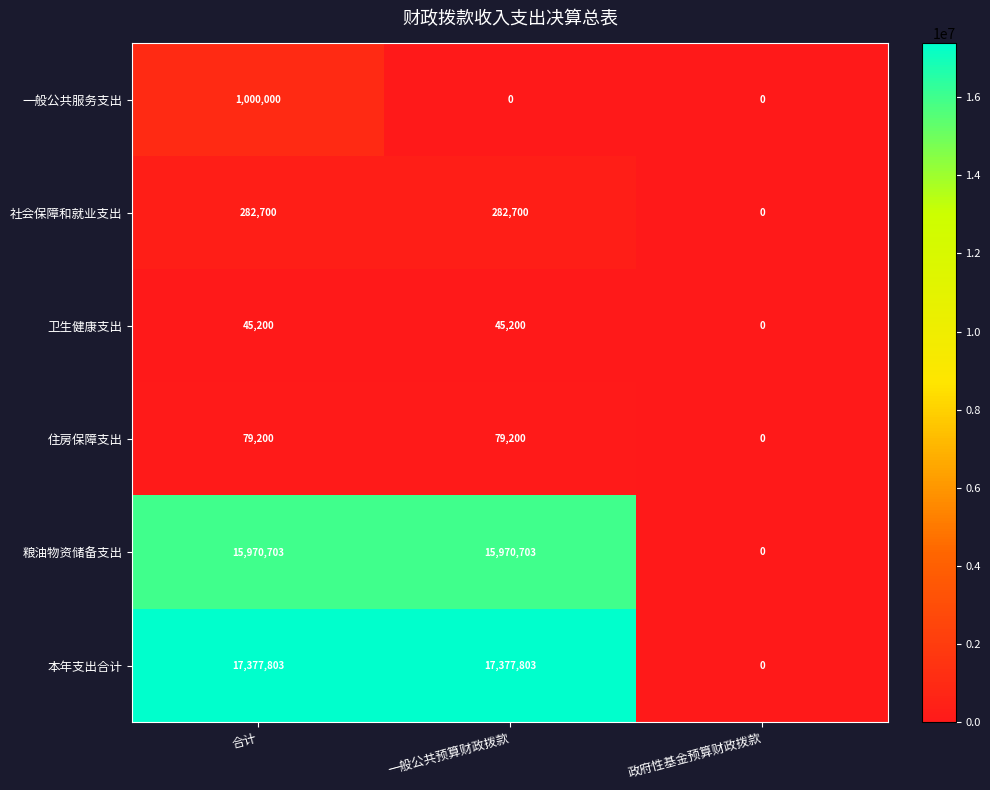

What is the difference between the maximum and minimum values in the 粮油物资储备支出 series?

15970703